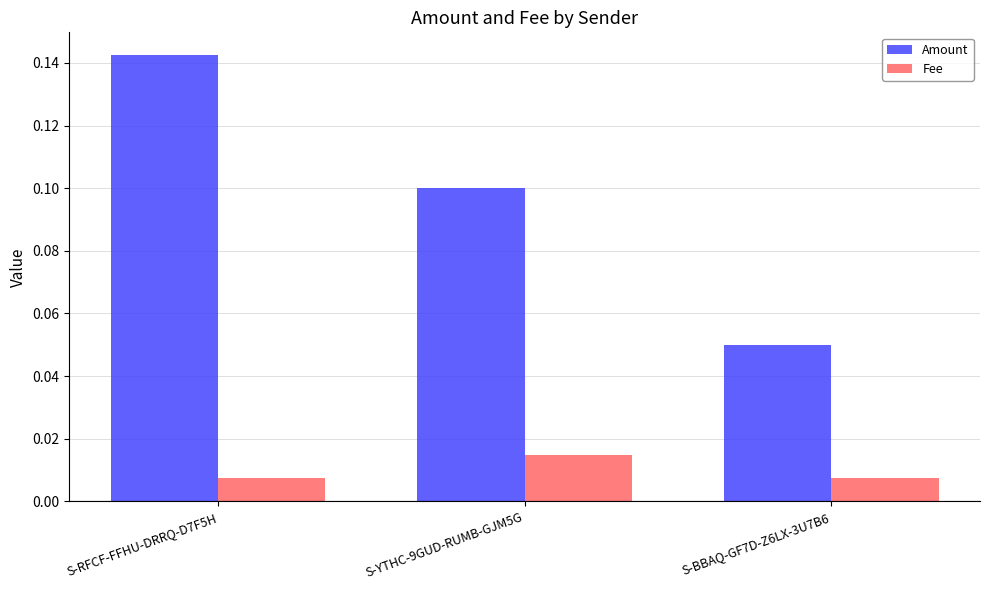

Is the value of Amount at S-YTHC-9GUD-RUMB-GJM5G greater than the value of Fee at S-BBAQ-GF7D-Z6LX-3U7B6?

Yes